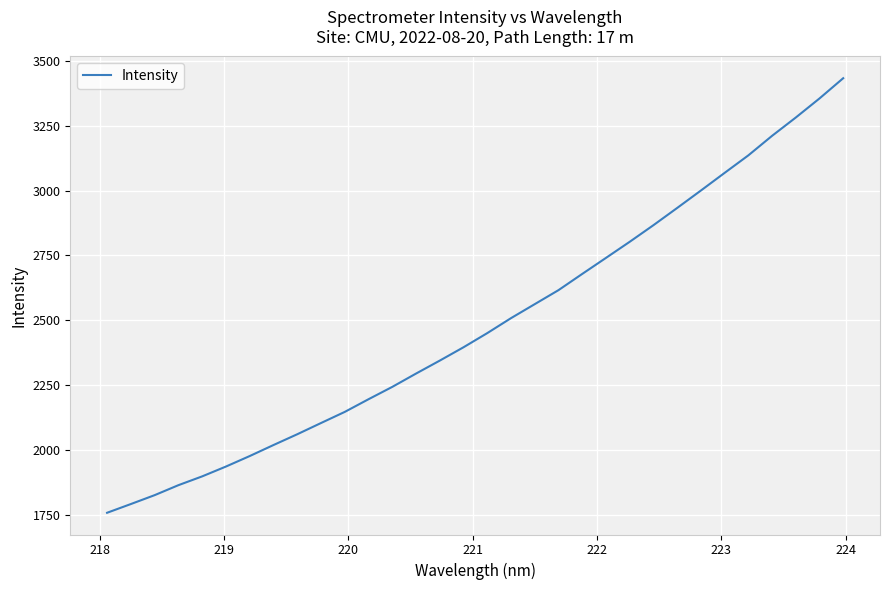

Count the number of categories in the chart.

32